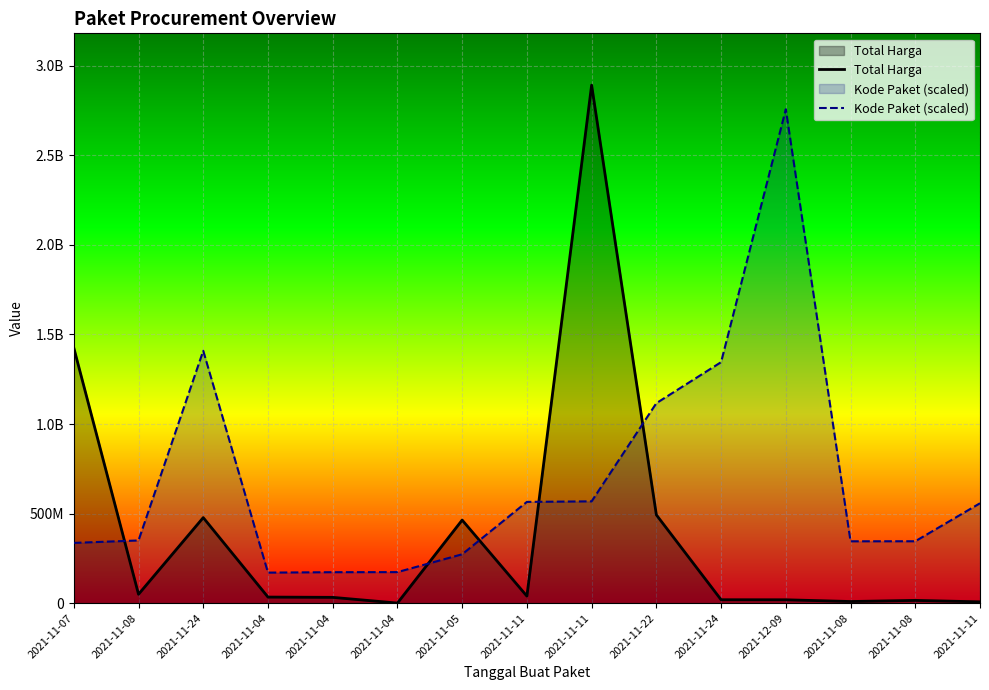

How many times do Kode Paket (scaled) and Total Harga cross each other?

5